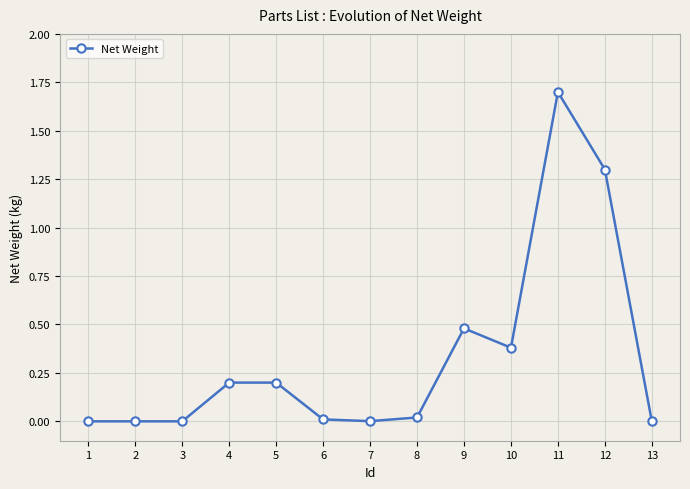

The chart shows a value of 0.0 at 6. True or false?

True